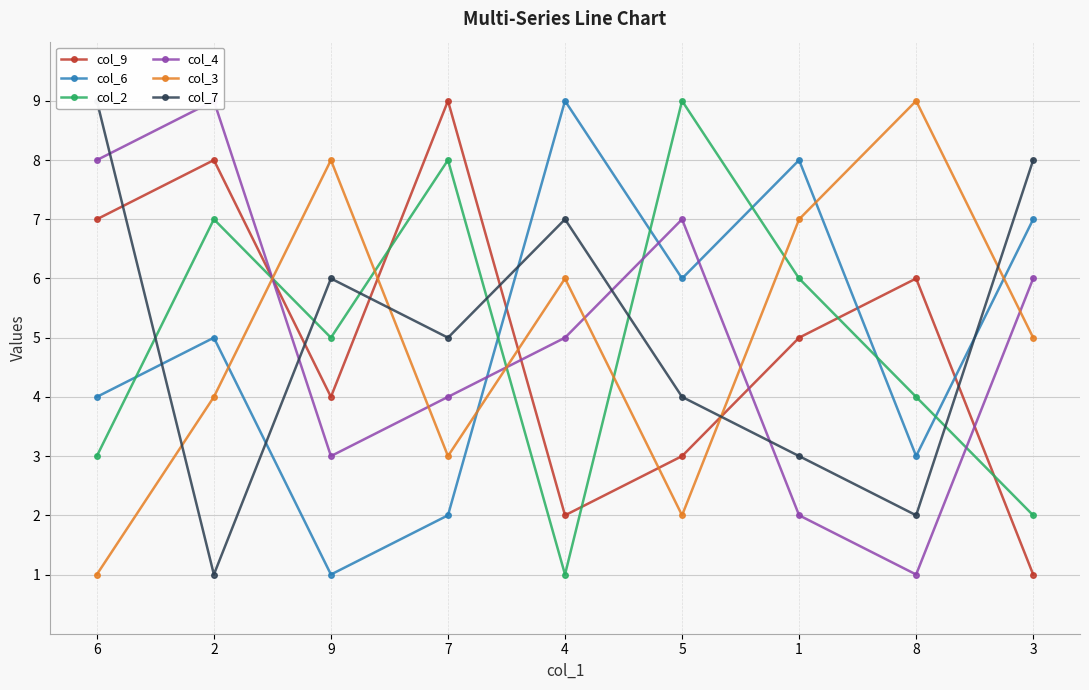

Is it true that col_9 equals 12 at 2?

False